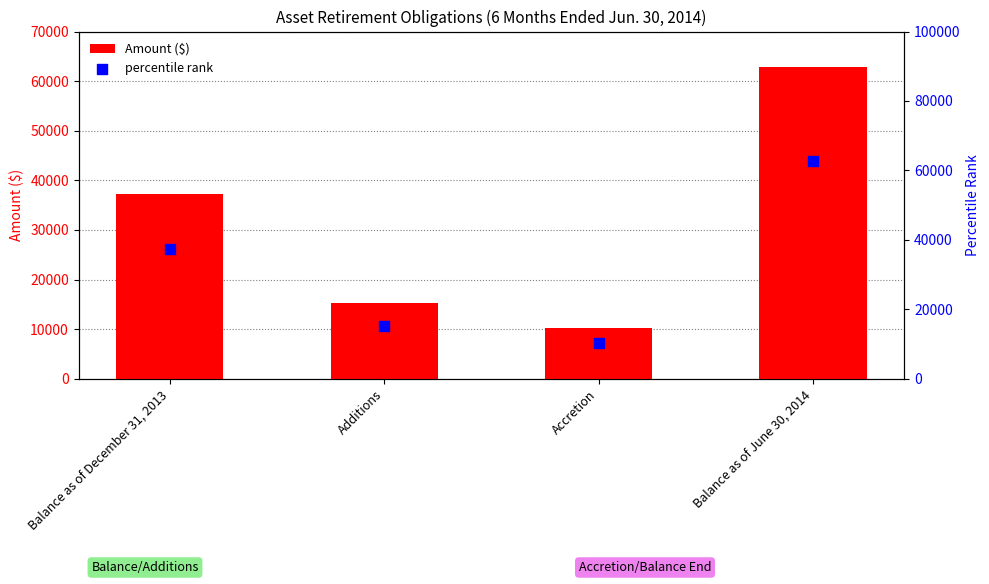

What are all the series names shown in the legend?

Amount ($), percentile rank